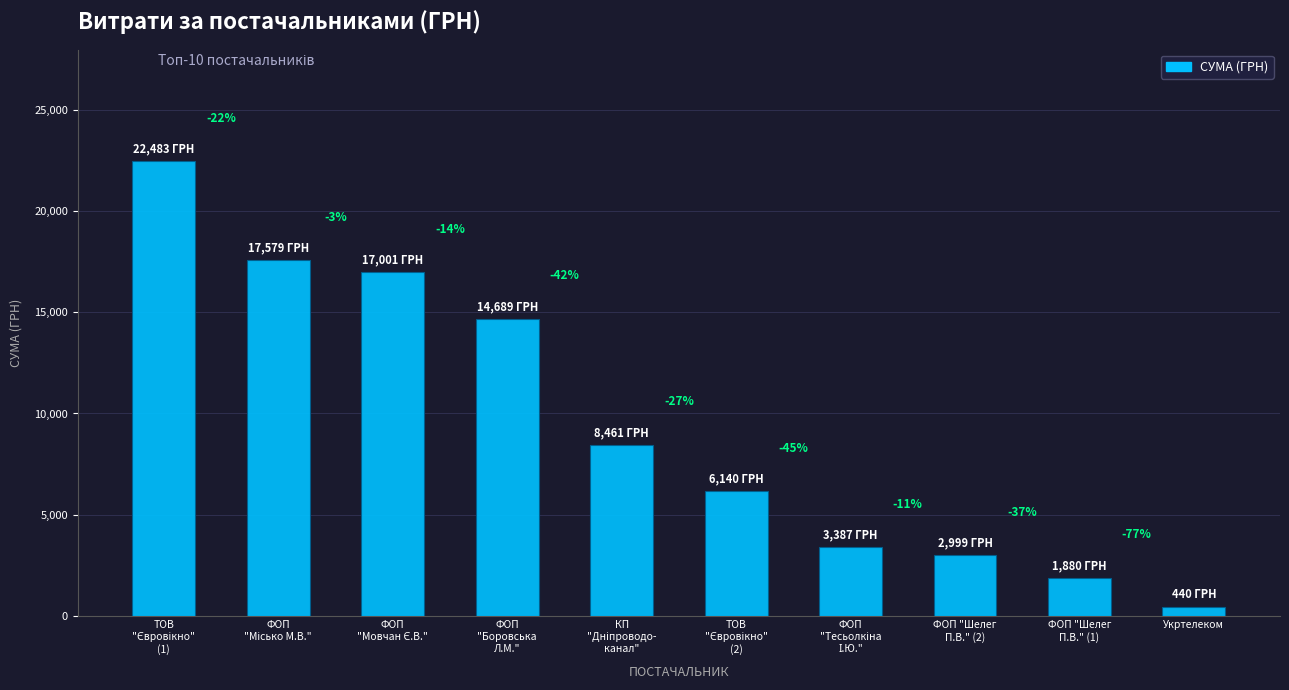

What is the smallest value displayed?

440.0